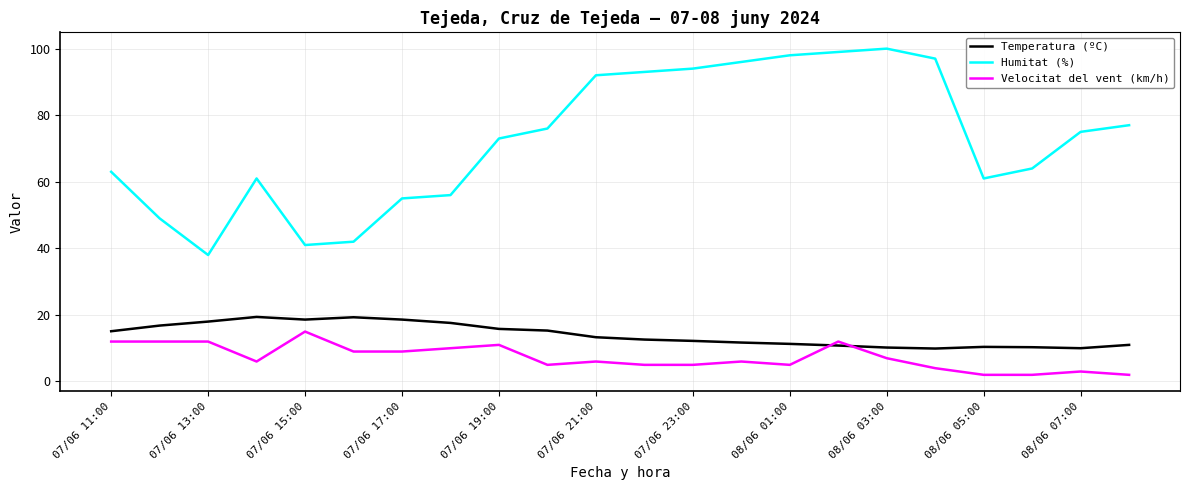

What is the difference between the second highest and minimum values in the Temperatura (ºC) series?

9.4